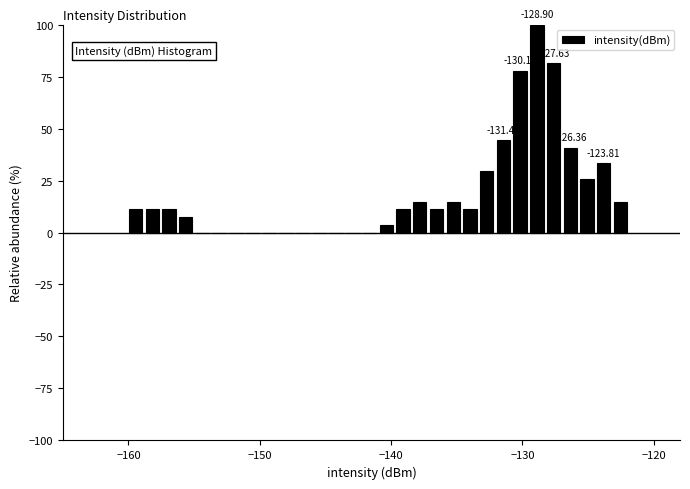

Around what value on the x-axis is the tallest bar? Give the approximate position of its centre, as read against the axis.

-129